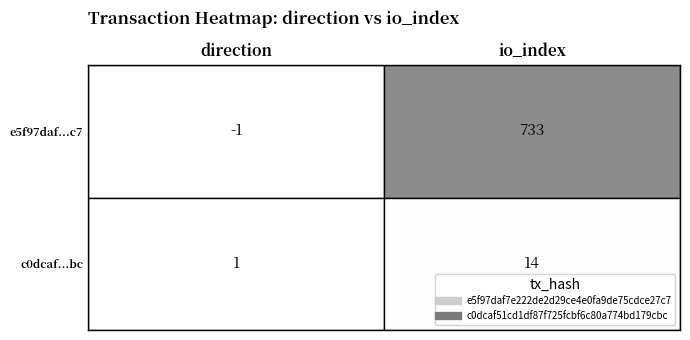

Reading left to right, list all the values displayed in this chart.

e5f97daf7e222de2d29ce4e0fa9de75cdce27c7: 0=-1	1=733
c0dcaf51cd1df87f725fcbf6c80a774bd179cbc: 0=1	1=14